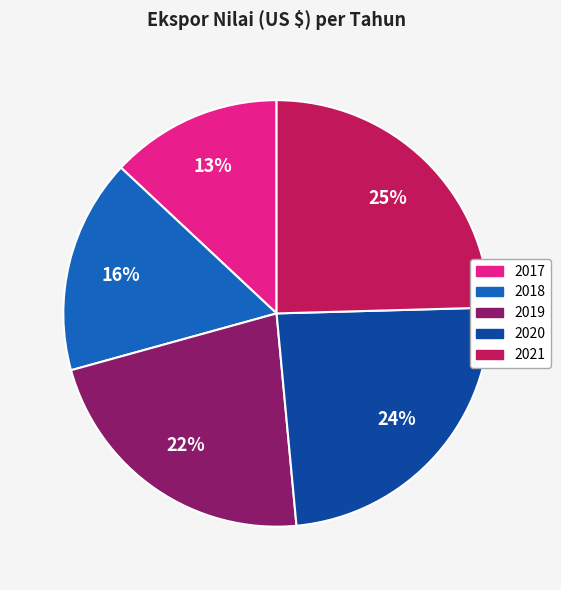

To the nearest percent, what is the difference between the largest and smallest slice percentages?

12%